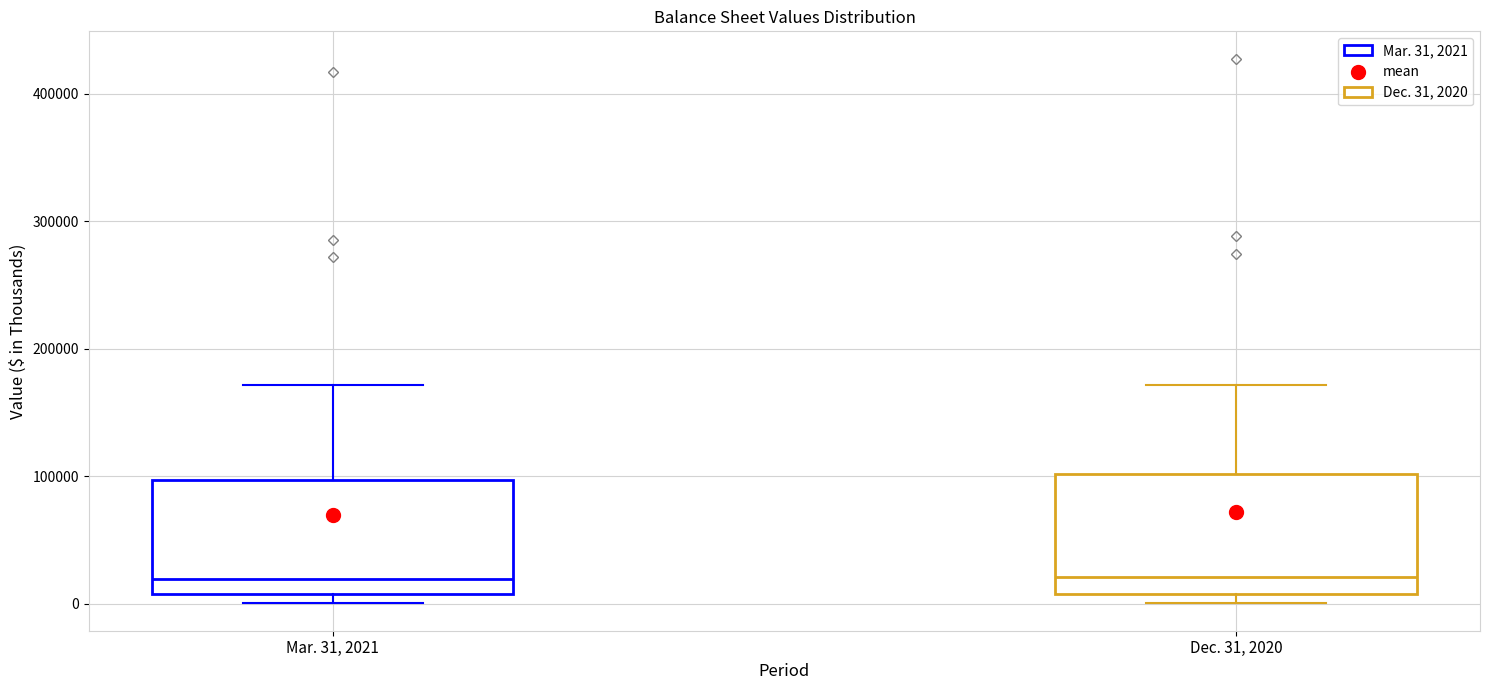

Reading left to right, transcribe this box plot: for each box, give where its median line is, the range the box spans, and where its two whiskers end, as read against the y-axis. The values are not printed on the chart, so give them approximately, as read against the axis.

Mar. 31, 2021: median 20000, box 10000 to 100000, whiskers 0 to 170000
Dec. 31, 2020: median 20000, box 10000 to 100000, whiskers 0 to 170000